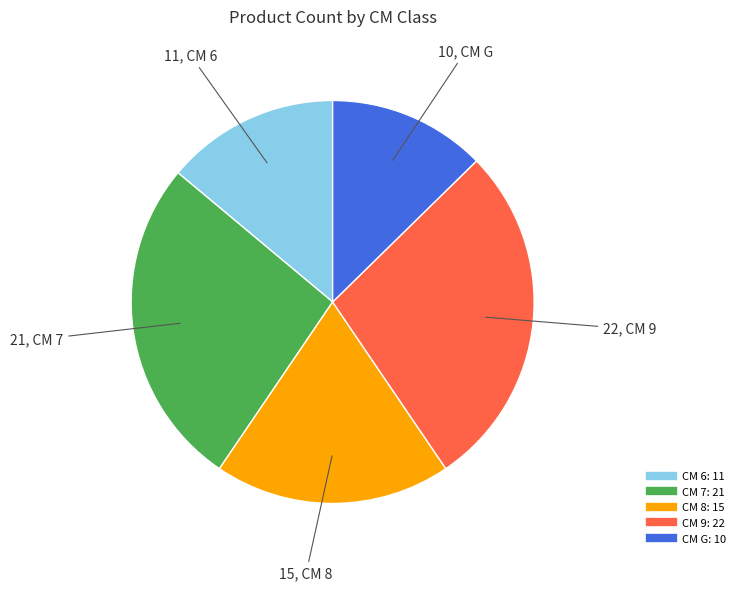

Is there any slice that represents more than half of the pie?

No